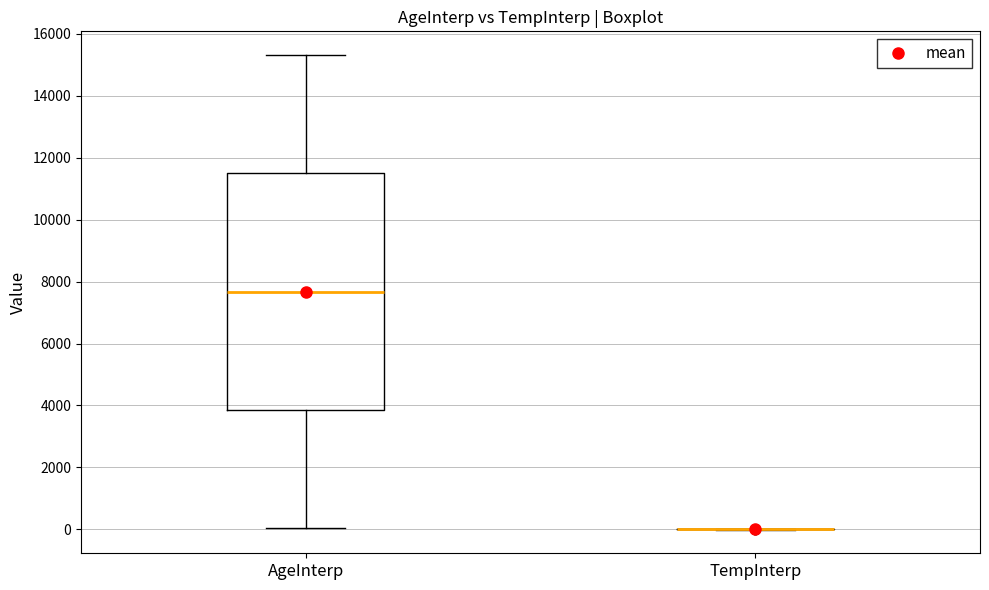

Comparing the boxes themselves (not the whiskers), which one is the tallest?

AgeInterp